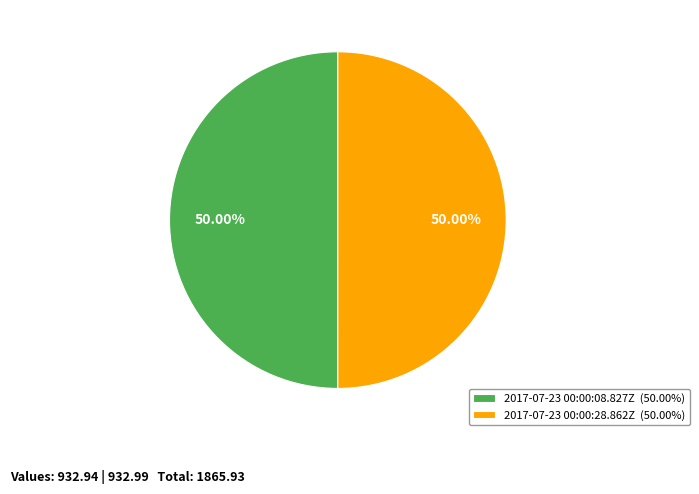

Approximately how many times larger is the value at 2017-07-23 00:00:28.862Z (50.00%) compared to 2017-07-23 00:00:08.827Z (50.00%)?

1.0